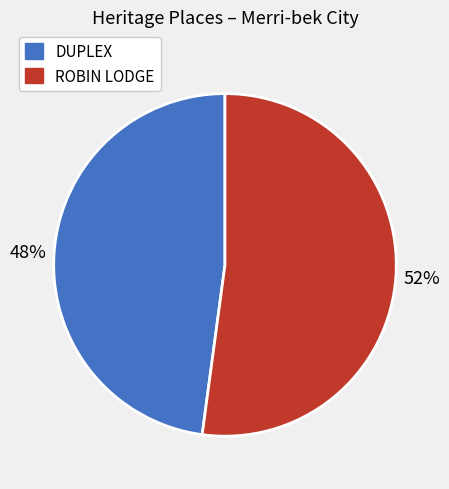

Between DUPLEX and ROBIN LODGE, which is larger?

ROBIN LODGE